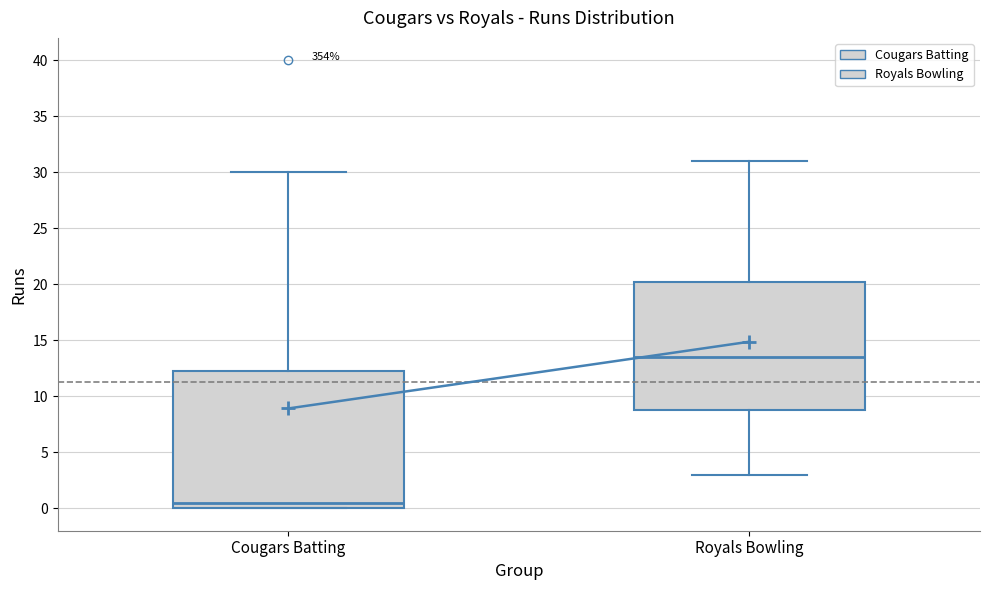

Where does the upper whisker of the box for Royals Bowling end on the y-axis? The values are not printed on the chart, so give them approximately, as read against the axis.

31.0